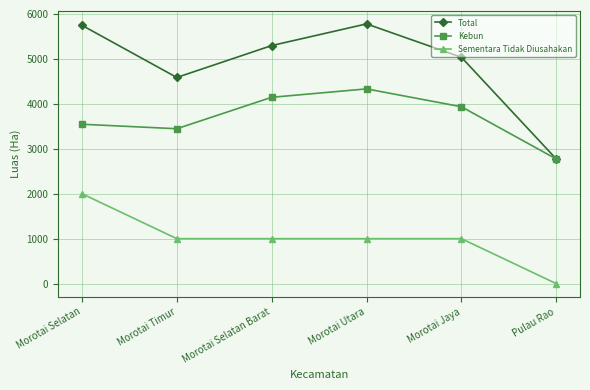

How many lines are shown in the chart?

3